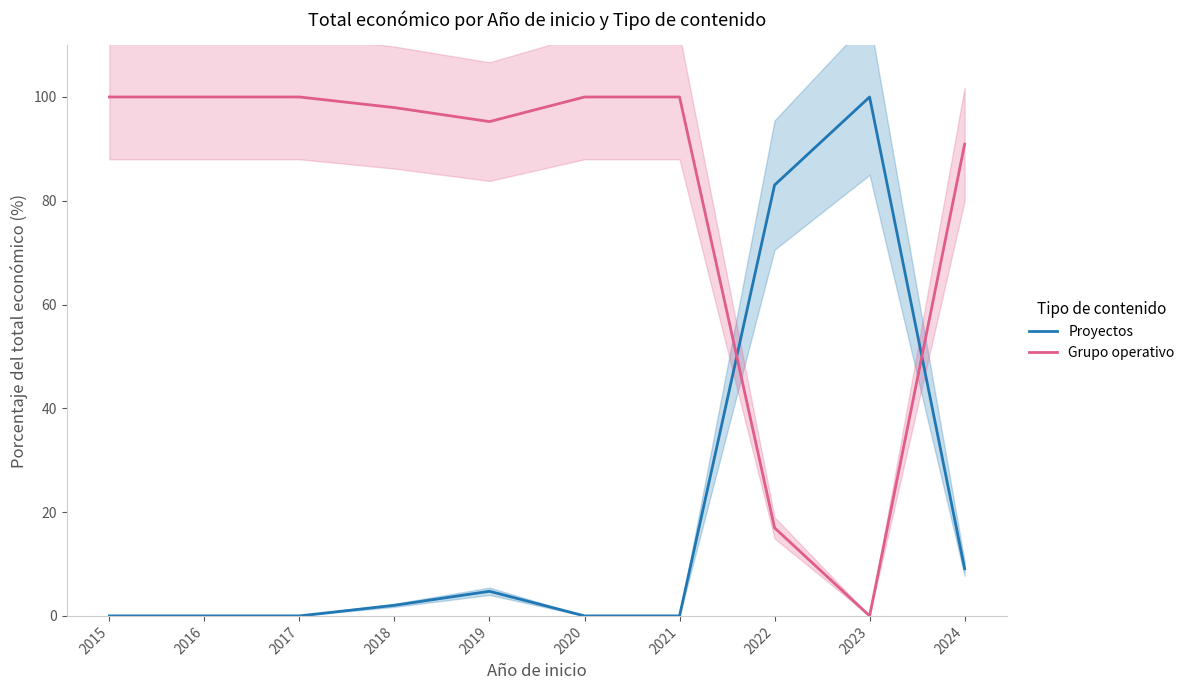

Which series has the largest range (max minus min)?

Proyectos